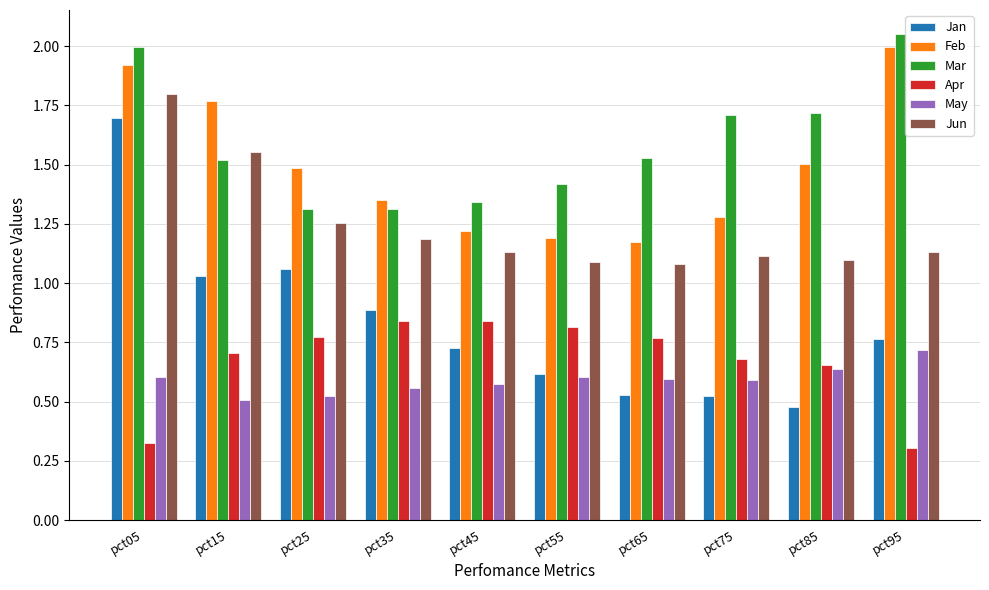

What is the sum of all Jun values?

12.4